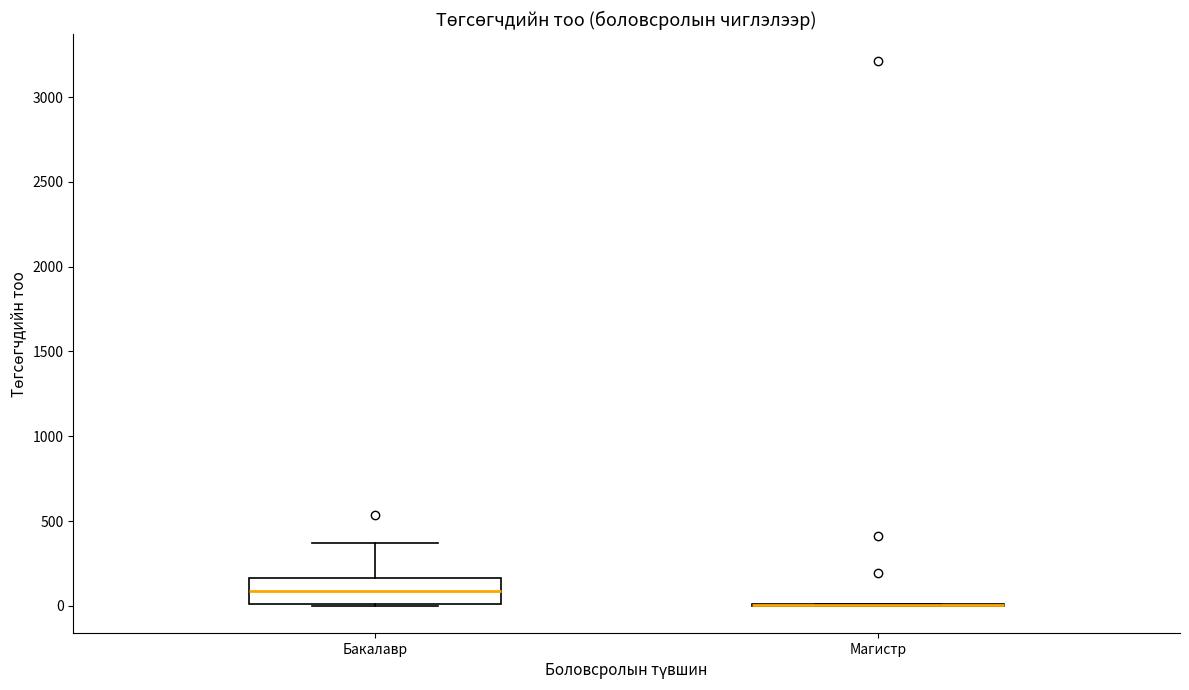

Reading left to right, read every box against the y-axis: the position of its median line, the range the box covers, and the ends of its whiskers. The values are not printed on the chart, so give them approximately, as read against the axis.

Бакалавр: median 100, box 0 to 150, whiskers 0 to 350
Магистр: box collapsed to a line at 0, whiskers 0 to 0